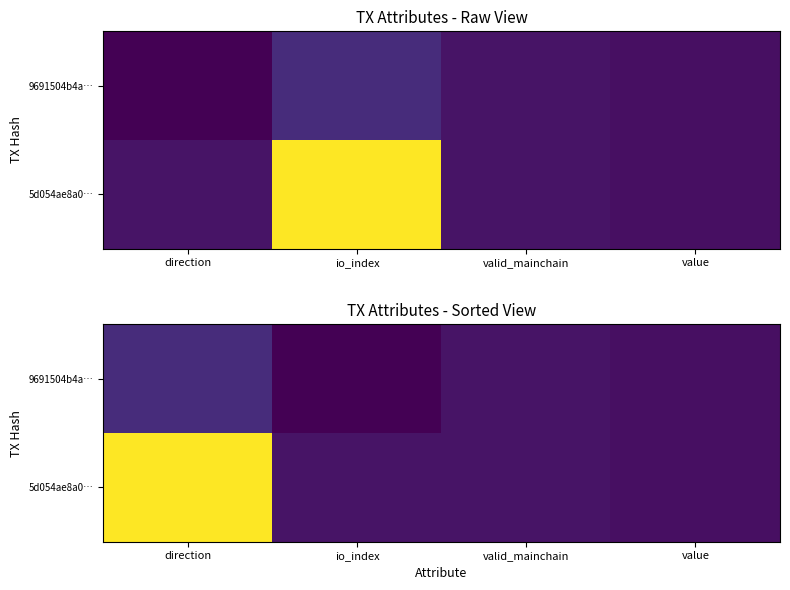

Rank the series by their maximum value, from highest to lowest.

5d054ae8a0…, 9691504b4a…